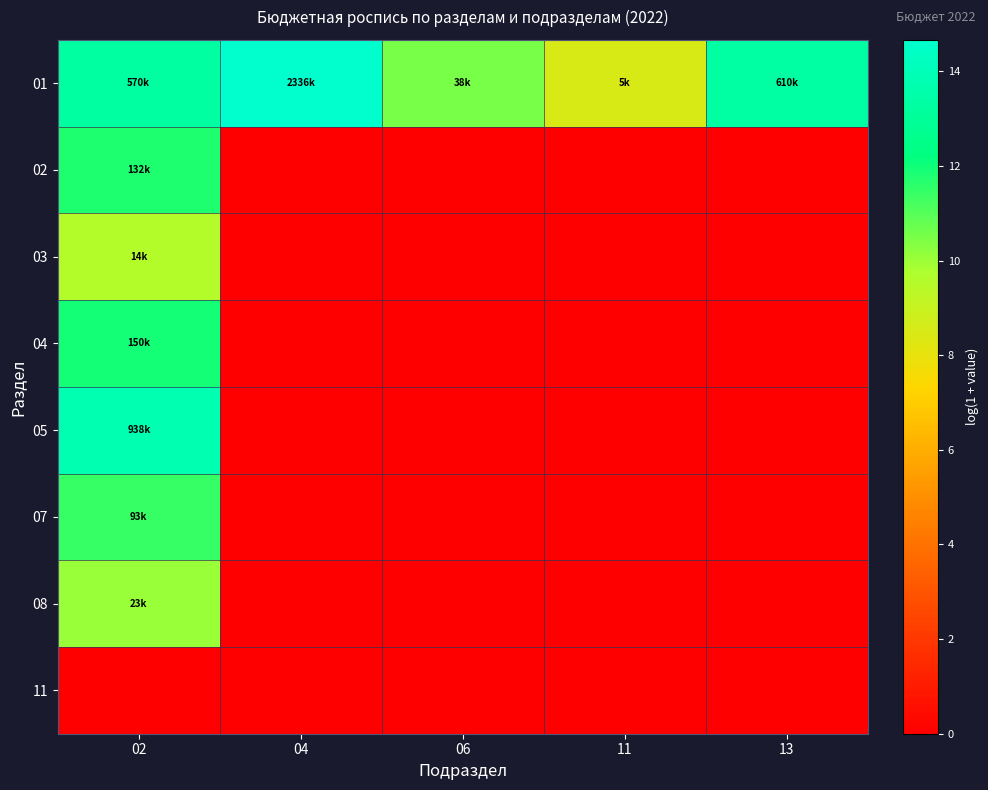

List the series in order of their peak value, highest first.

01, 05, 04, 02, 07, 08, 03, 11